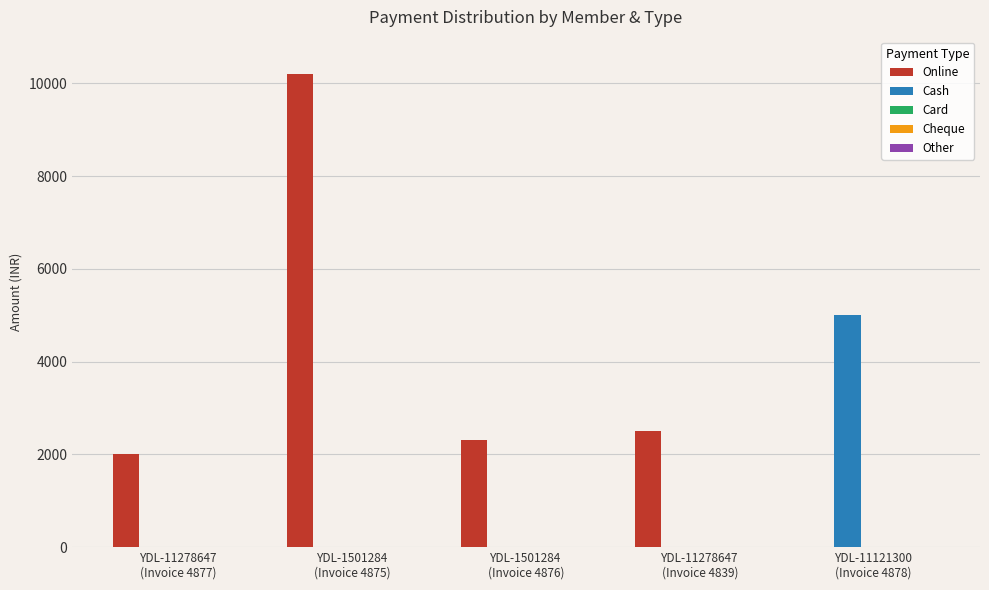

How many groups of bars are there?

5